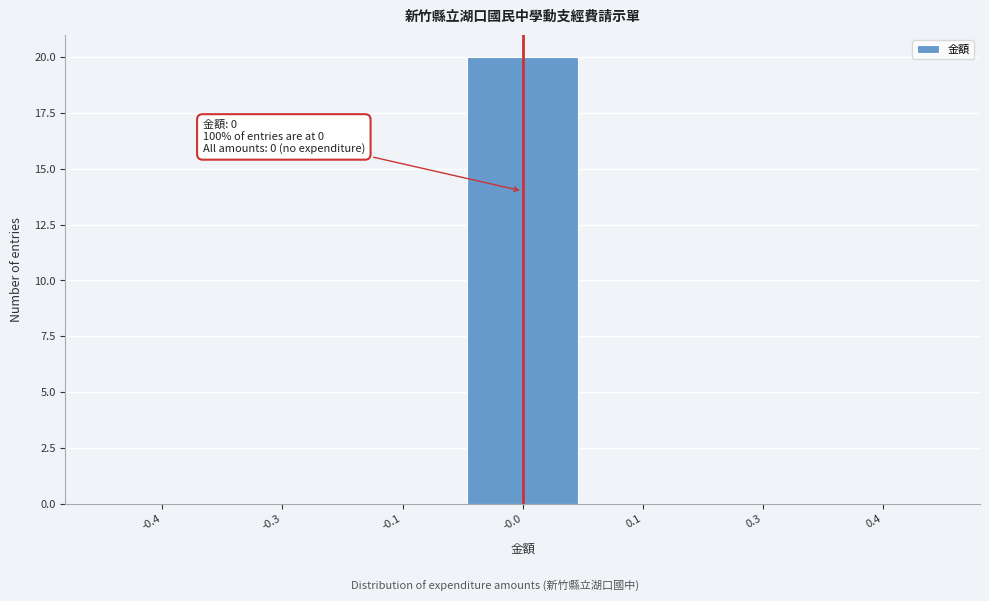

Is it true that the value at 0.1 is 0?

True